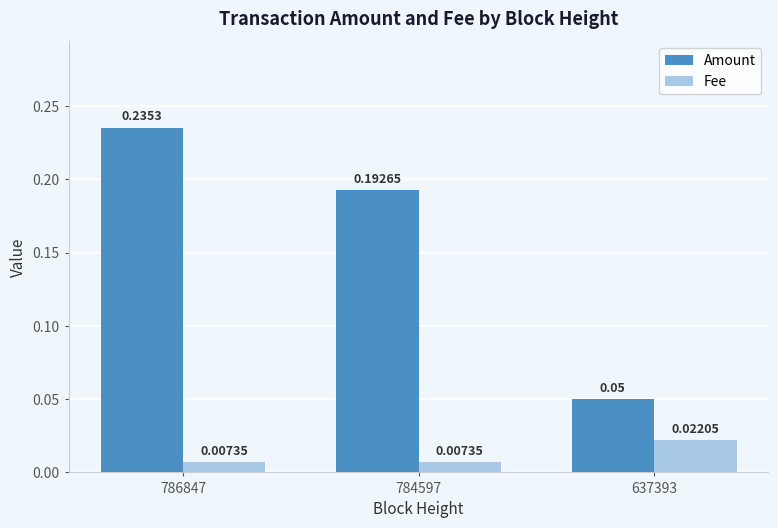

What are all the series names shown in the legend?

Amount, Fee